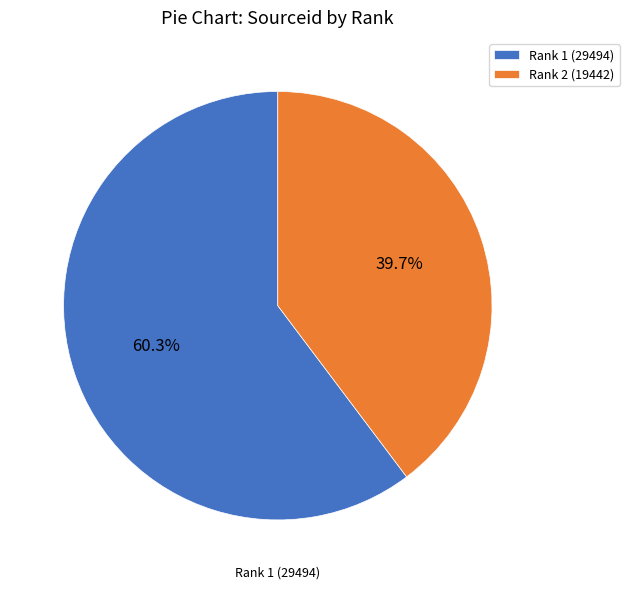

The Rank 1 (29494) slice represents 60% of the pie. True or false?

True